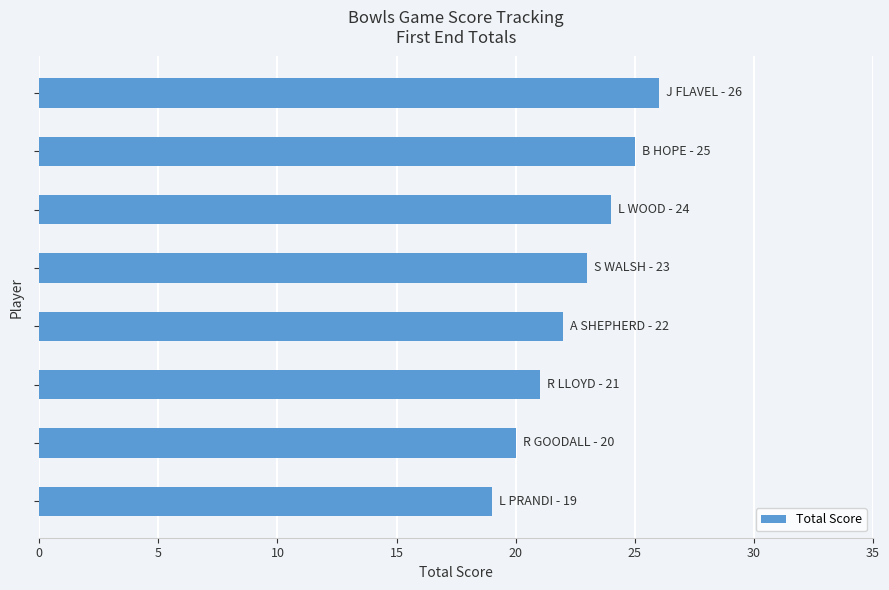

What is the sum of all values?

180